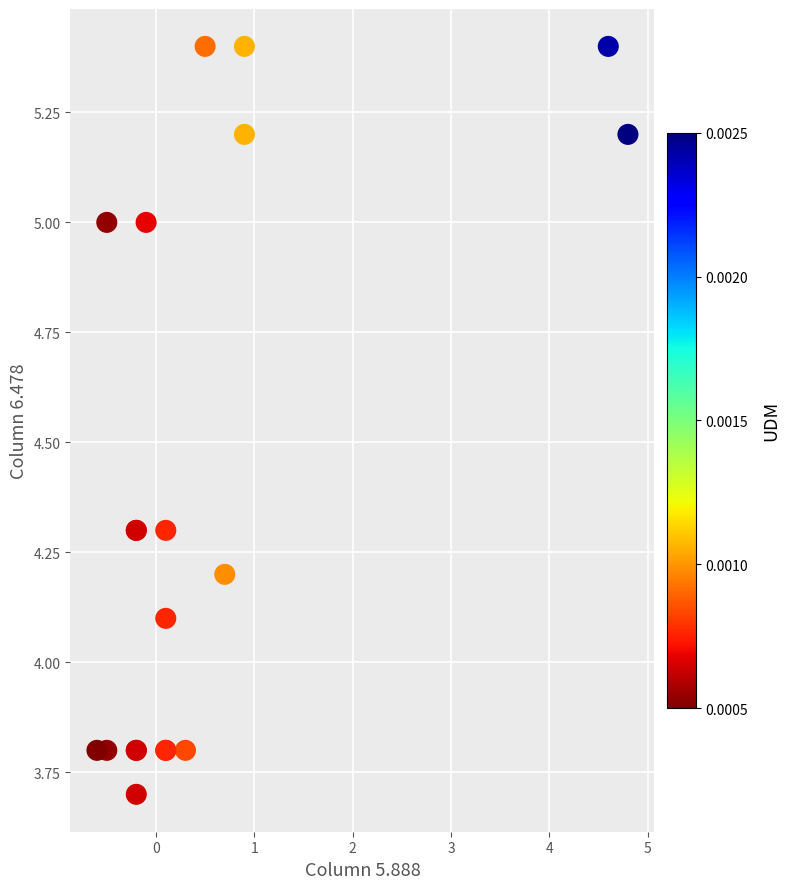

What Y value in the scatter plot is closest to 4?

4.1